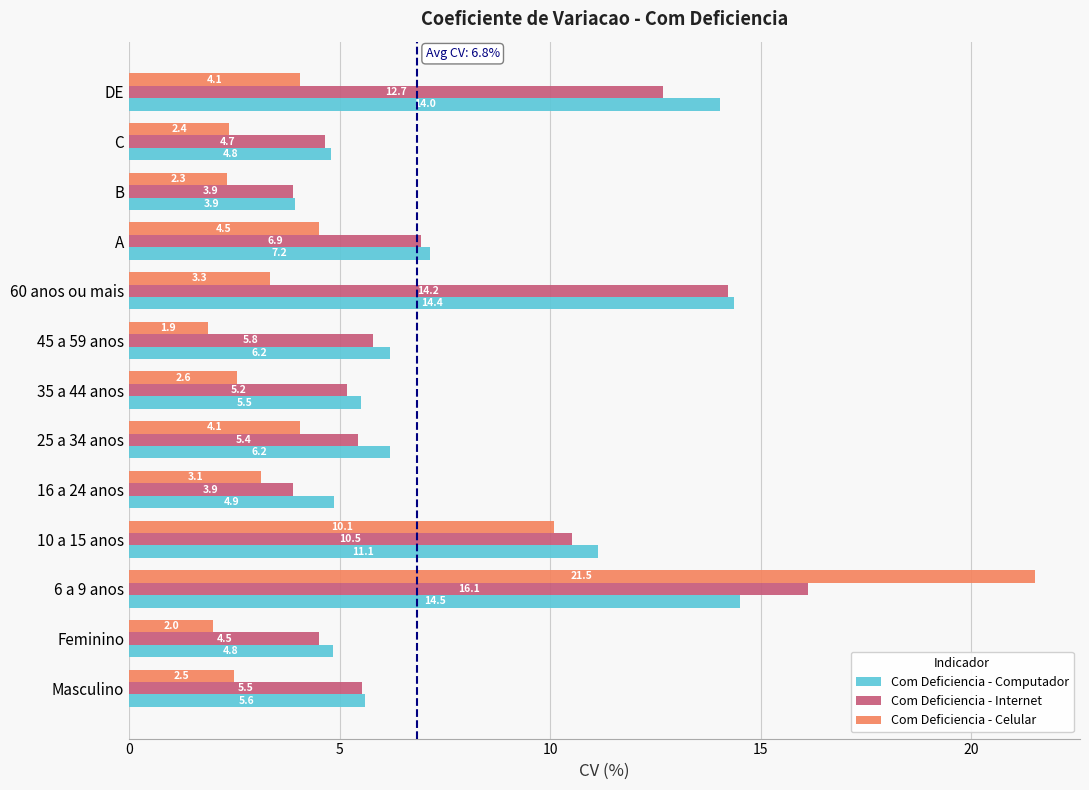

What are all the series names shown in the legend?

Com Deficiencia - Computador, Com Deficiencia - Internet, Com Deficiencia - Celular